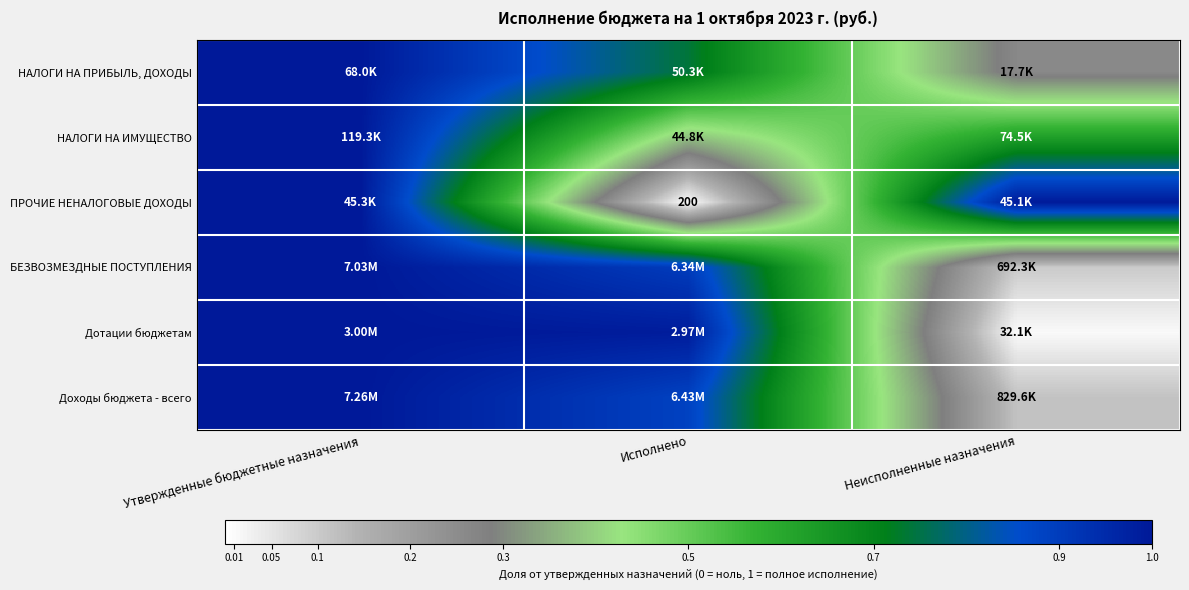

At which label does НАЛОГИ НА ПРИБЫЛЬ, ДОХОДЫ reach its peak?

Утвержденные бюджетные назначения